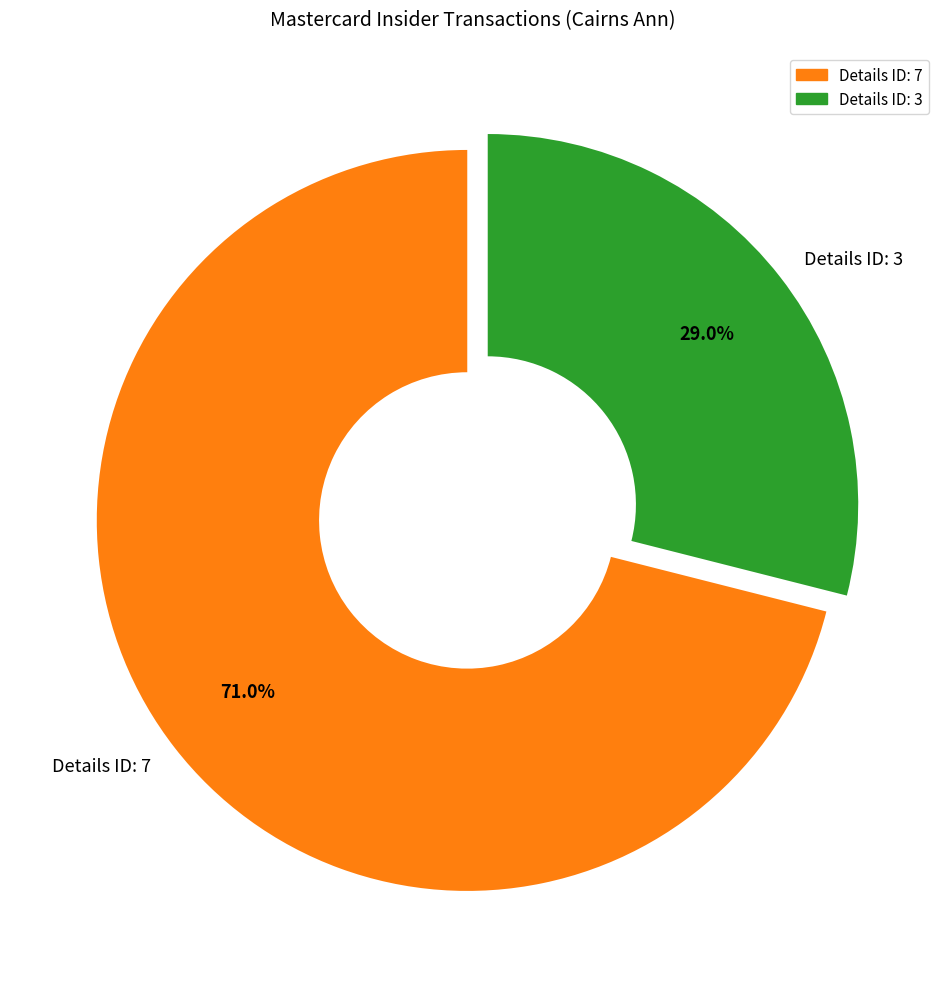

To the nearest percent, what is the average slice percentage?

50%